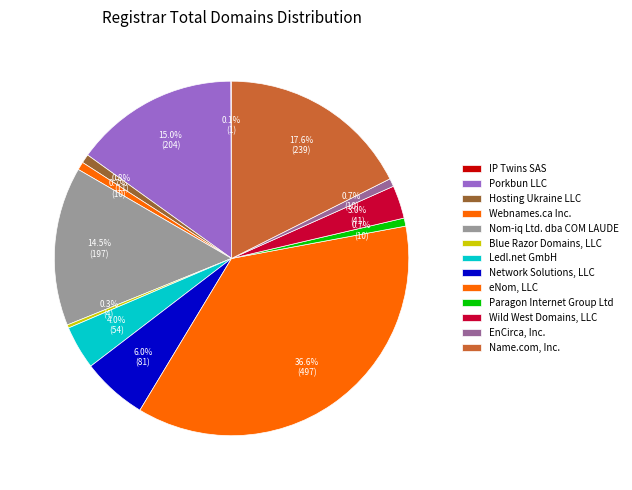

How many segments does this pie chart have?

13